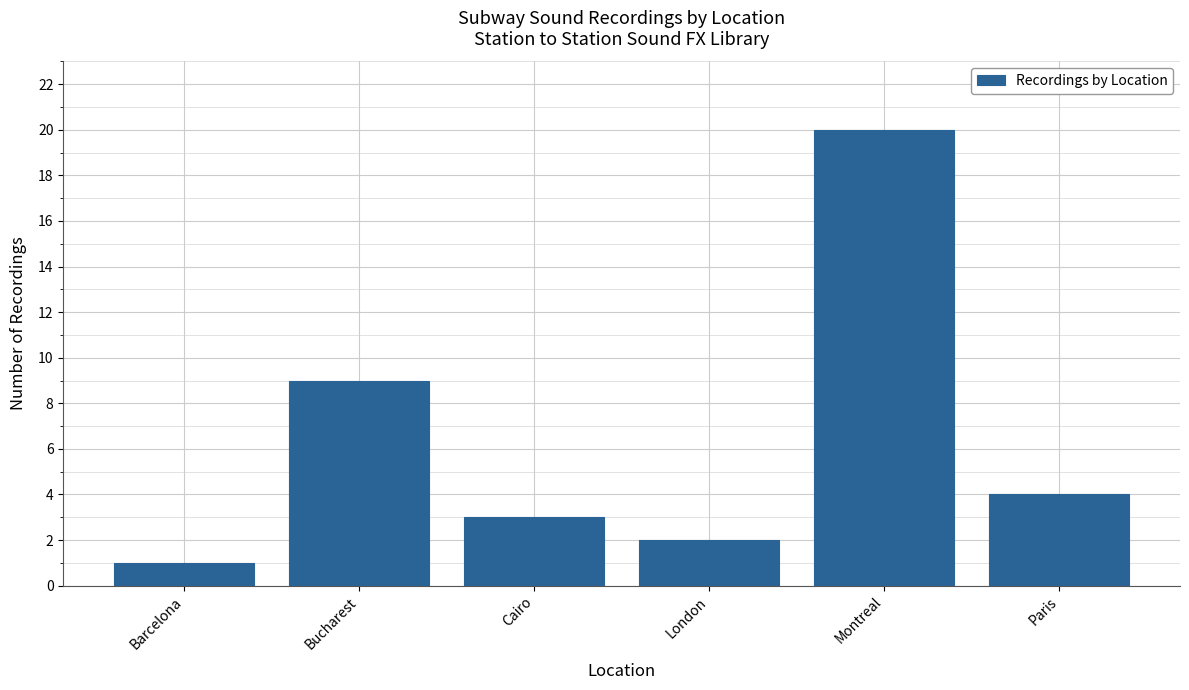

Reading right to left, extract all data points from this chart.

Paris=4	Montreal=20	London=2	Cairo=3	Bucharest=9	Barcelona=1